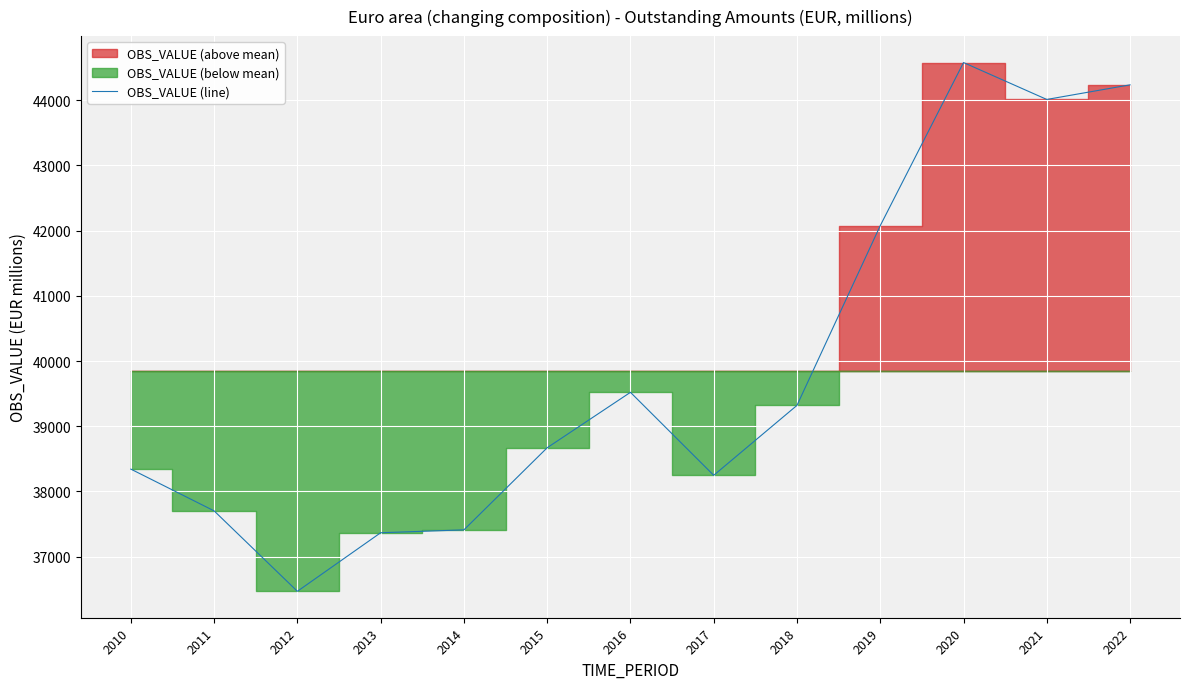

List the labels in order of value, smallest first.

2012, 2013, 2014, 2011, 2017, 2010, 2015, 2018, 2016, 2019, 2021, 2022, 2020